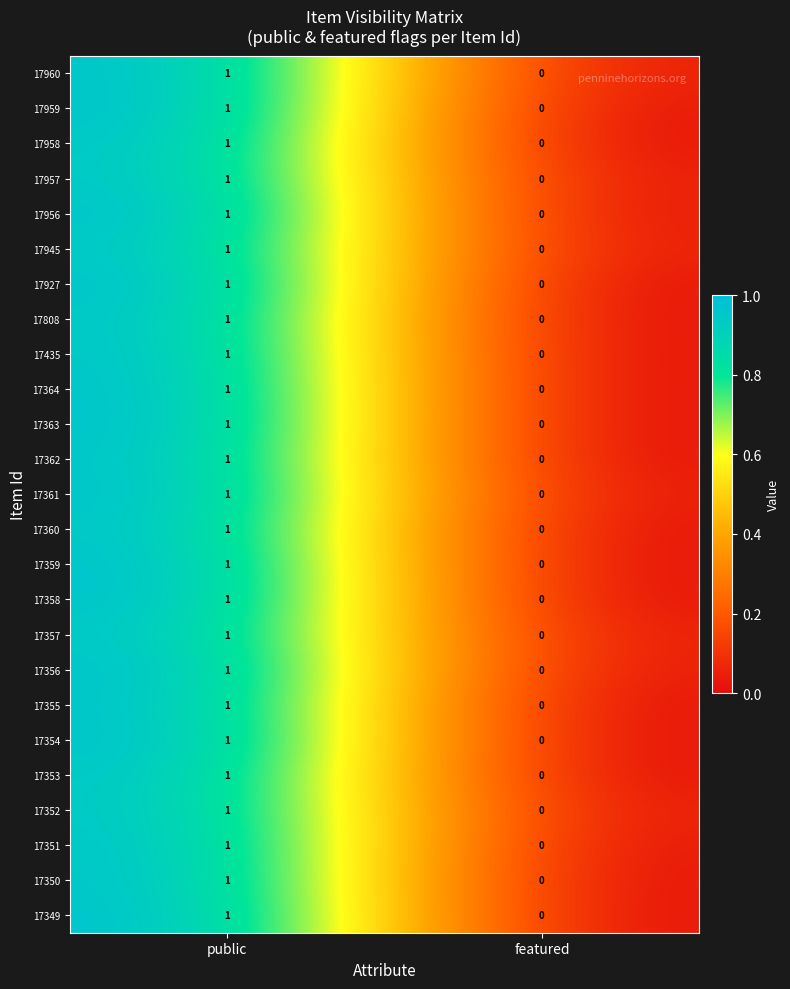

List the labels in order of 17353 value, smallest first.

featured, public